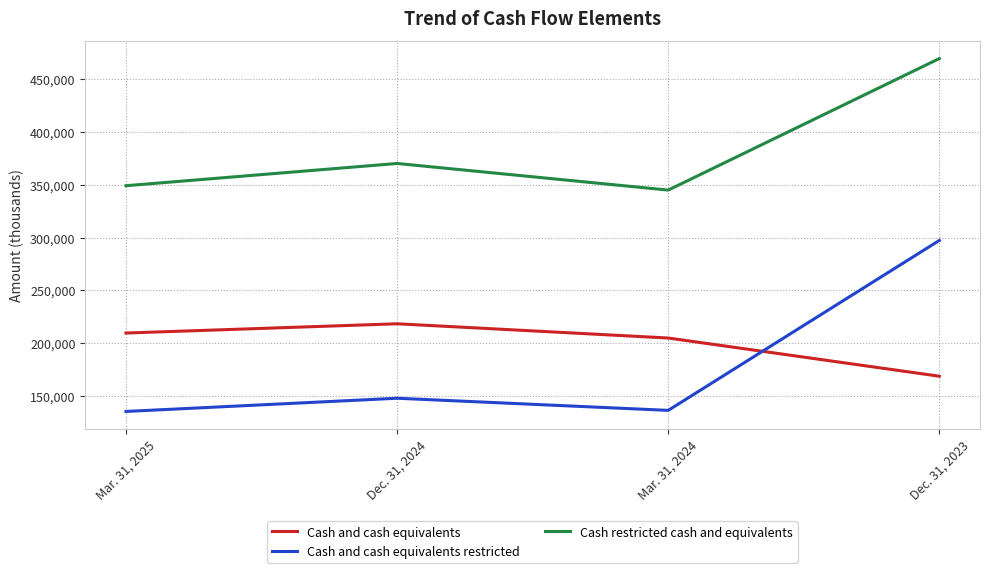

What is the maximum value for Cash and cash equivalents restricted?

297275